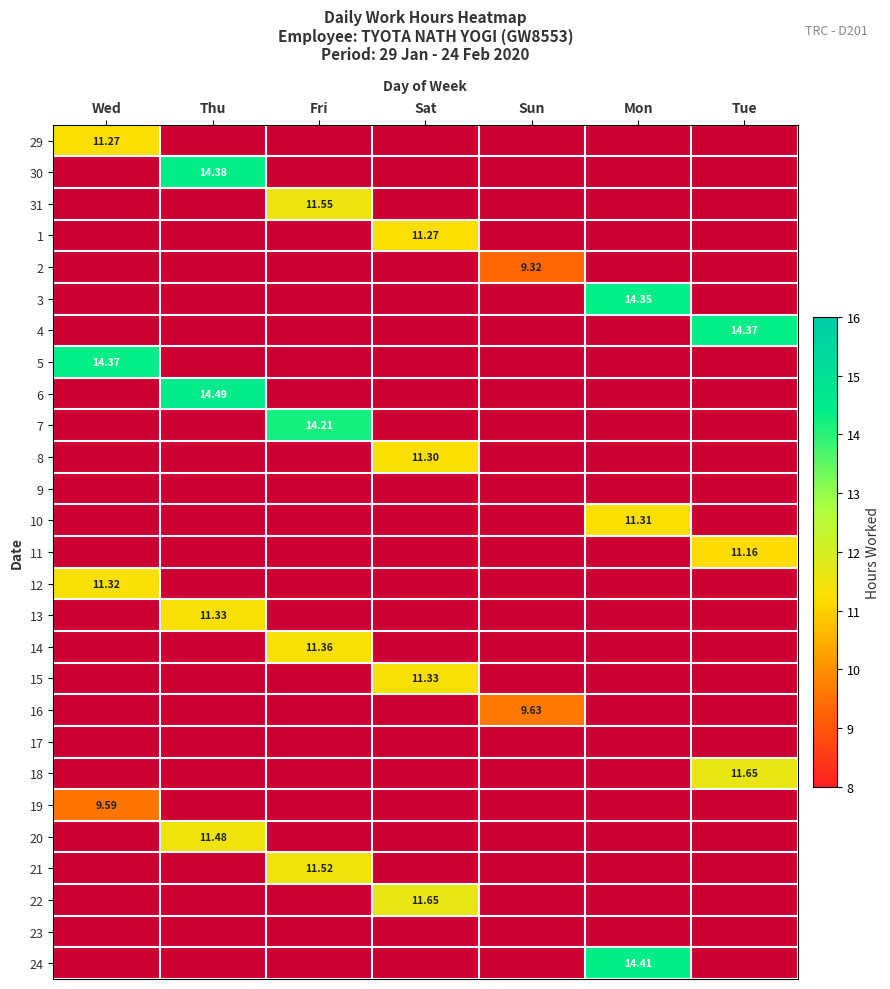

At which label does 1 first exceed 11?

Sat